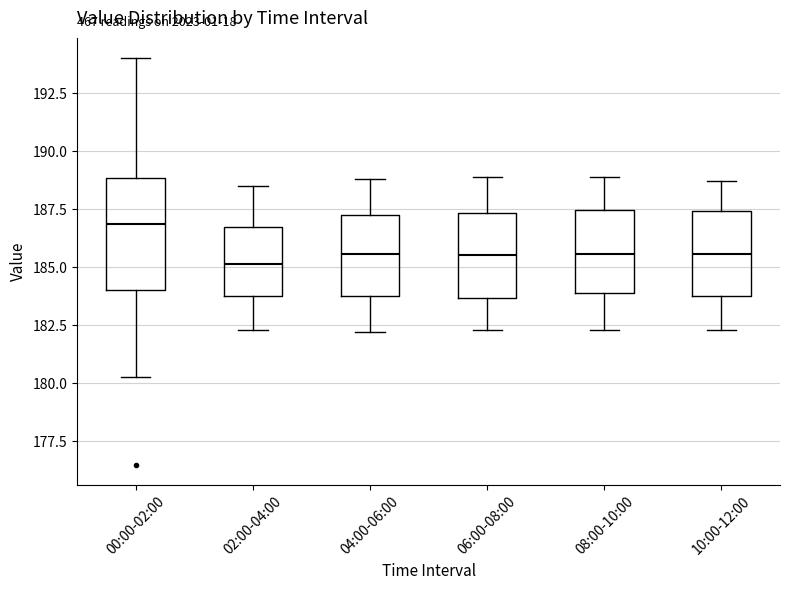

Comparing the boxes themselves (not the whiskers), which one is the tallest?

00:00-02:00